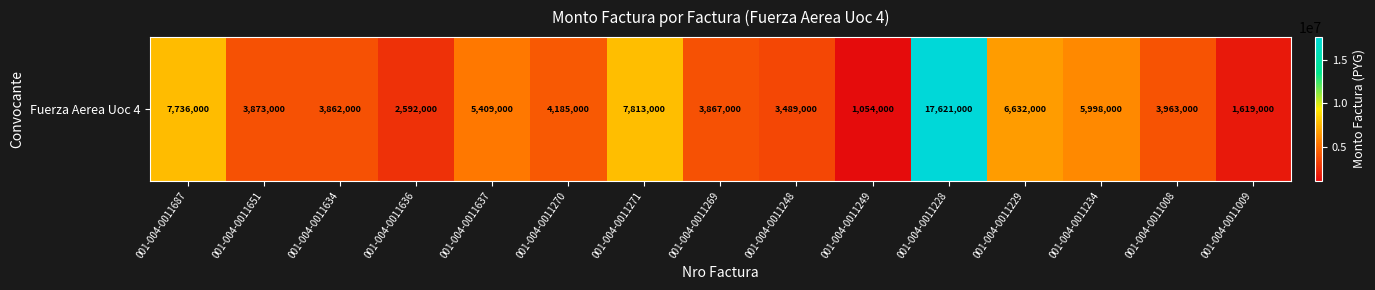

Reading right to left, what are all the values shown in this chart?

001-004-0011009=1619000	001-004-0011008=3963000	001-004-0011234=5998000	001-004-0011229=6632000	001-004-0011228=17621000	001-004-0011249=1054000	001-004-0011248=3489000	001-004-0011269=3867000	001-004-0011271=7813000	001-004-0011270=4185000	001-004-0011637=5409000	001-004-0011636=2592000	001-004-0011634=3862000	001-004-0011651=3873000	001-004-0011687=7736000